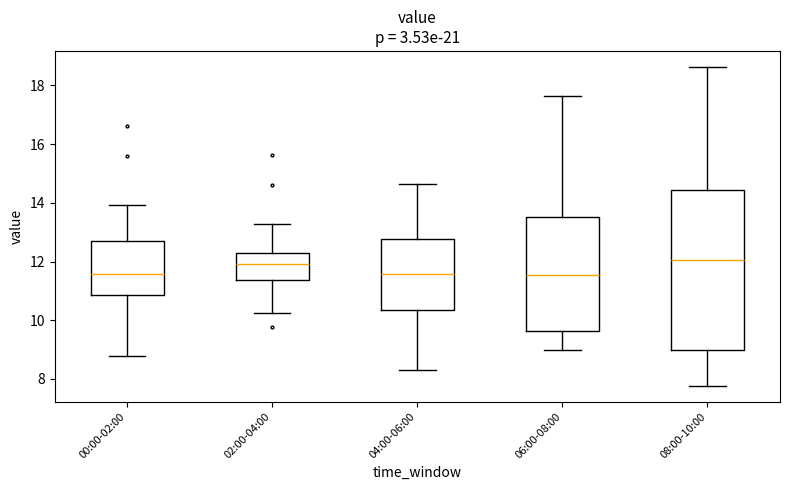

Reading left to right, read every box against the y-axis: the position of its median line, the range the box covers, and the ends of its whiskers. The values are not printed on the chart, so give them approximately, as read against the axis.

00:00-02:00: median 11.6, box 10.8 to 12.6, whiskers 8.8 to 14.0
02:00-04:00: median 12.0, box 11.4 to 12.4, whiskers 10.2 to 13.2
04:00-06:00: median 11.6, box 10.4 to 12.8, whiskers 8.4 to 14.6
06:00-08:00: median 11.6, box 9.6 to 13.6, whiskers 9.0 to 17.6
08:00-10:00: median 12.0, box 9.0 to 14.4, whiskers 7.8 to 18.6